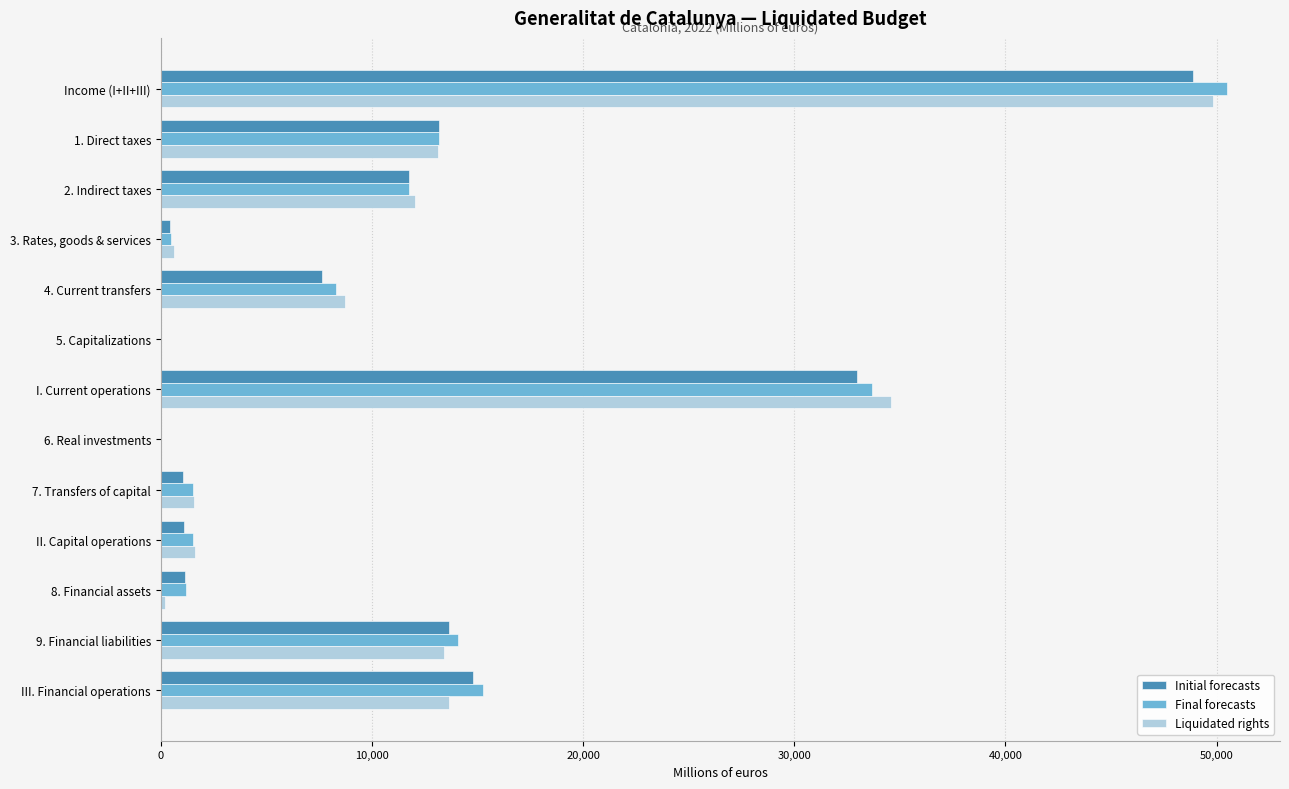

What is the sum of the Liquidated rights values at 9. Financial liabilities and 4. Current transfers?

22167.0